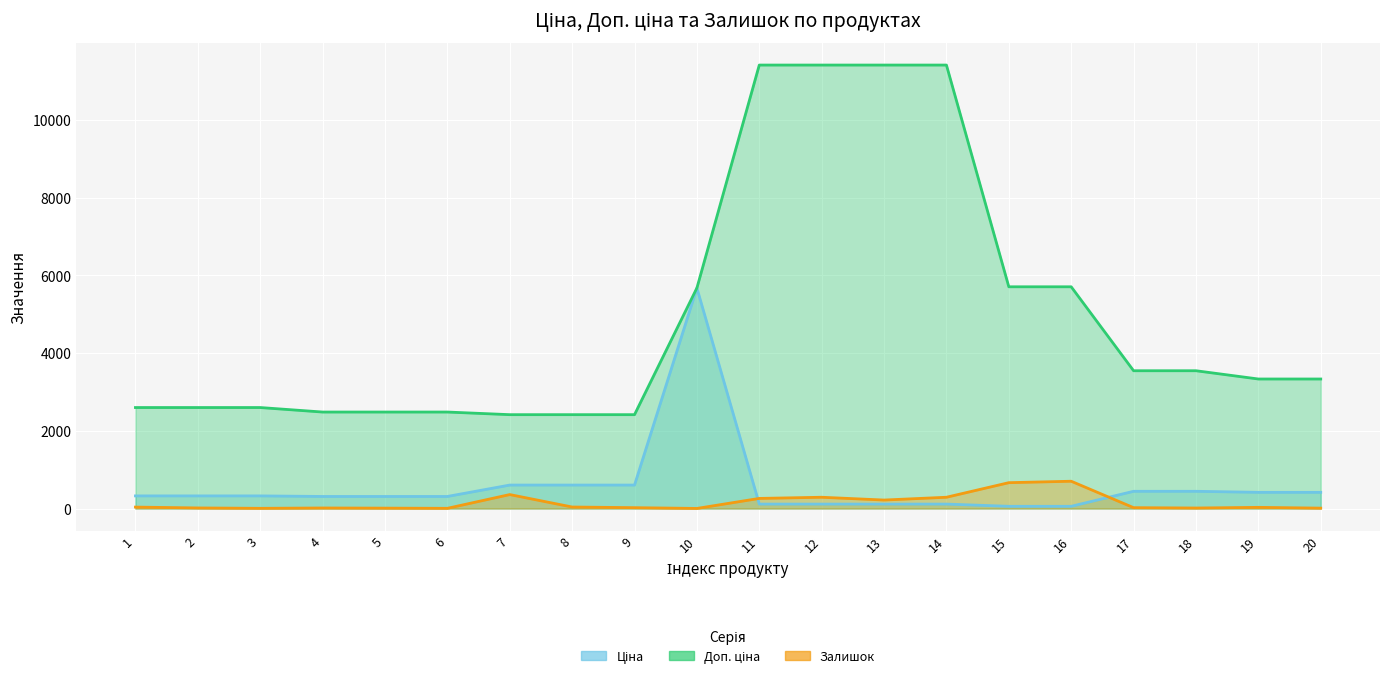

What is the value of the Ціна point at the 6th from the left?

310.3